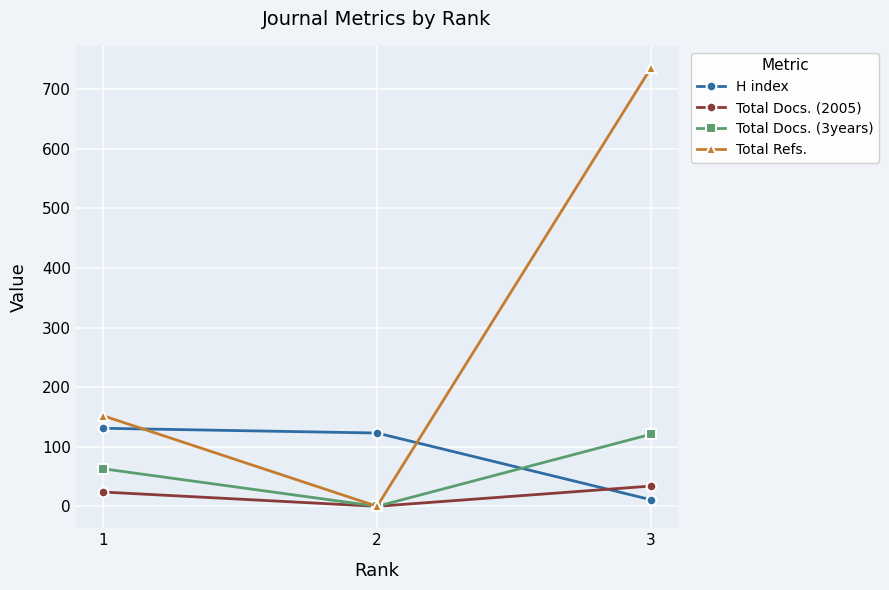

What is the maximum value for Total Refs.?

736